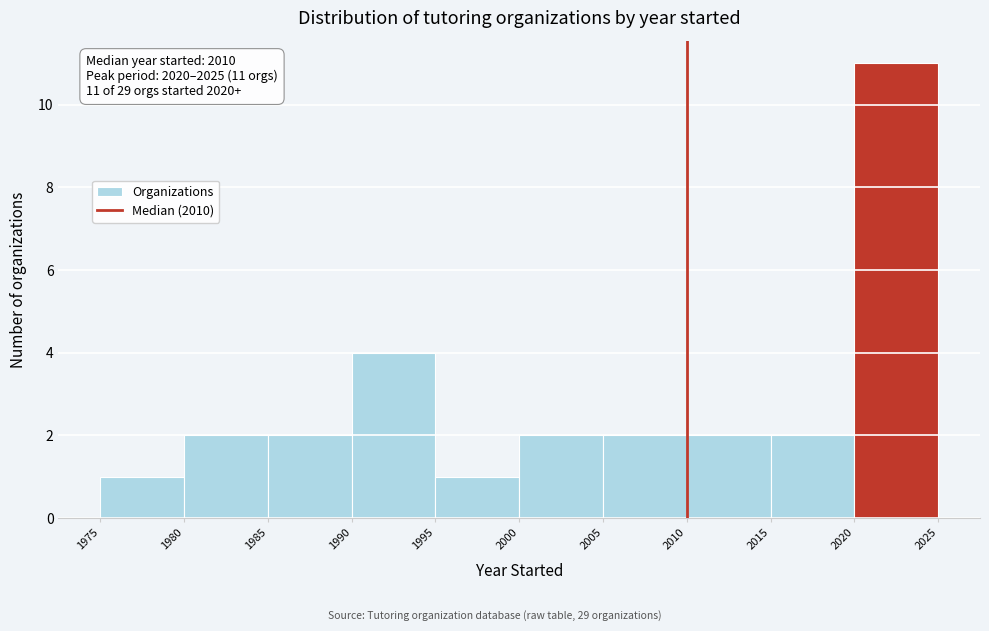

Which range on the x-axis has the tallest bar?

2020 to 2025